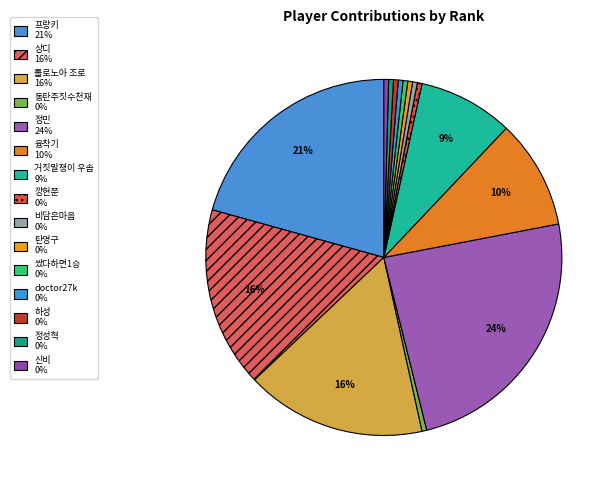

Does any single category account for the majority?

No